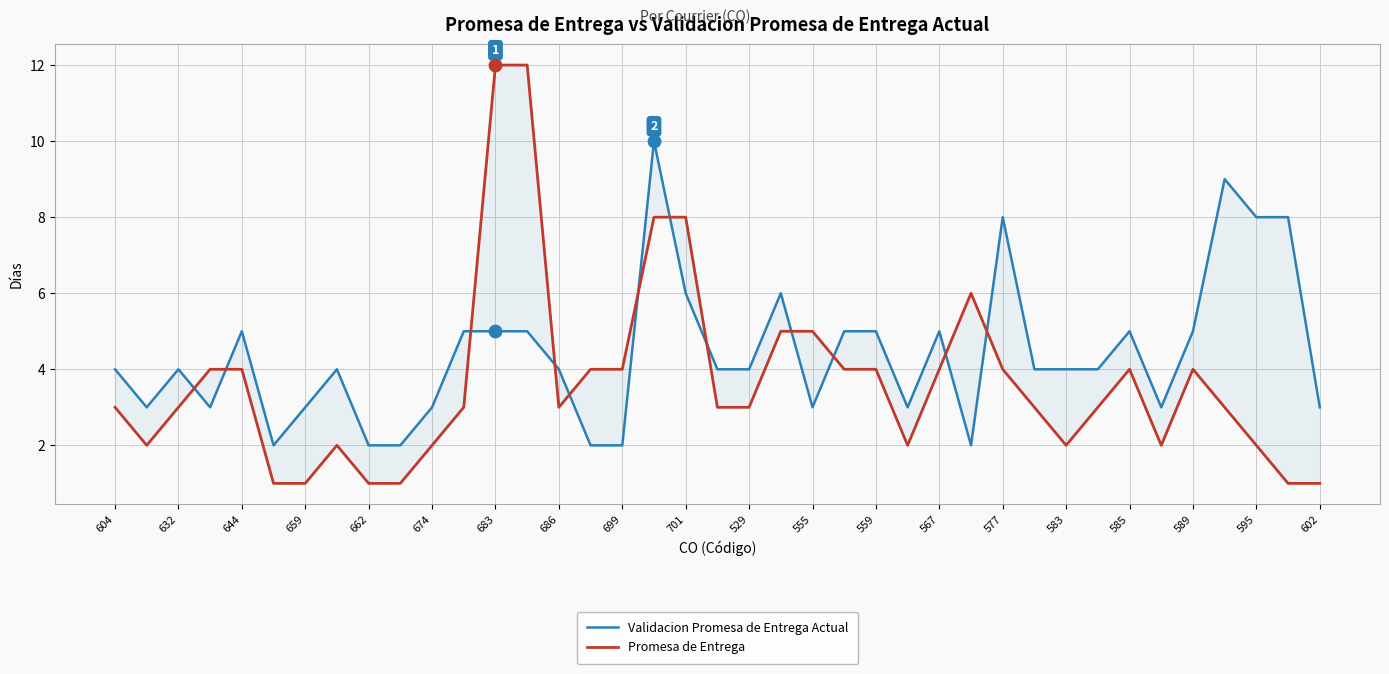

Which series contains the lowest Y value?

Promesa de Entrega